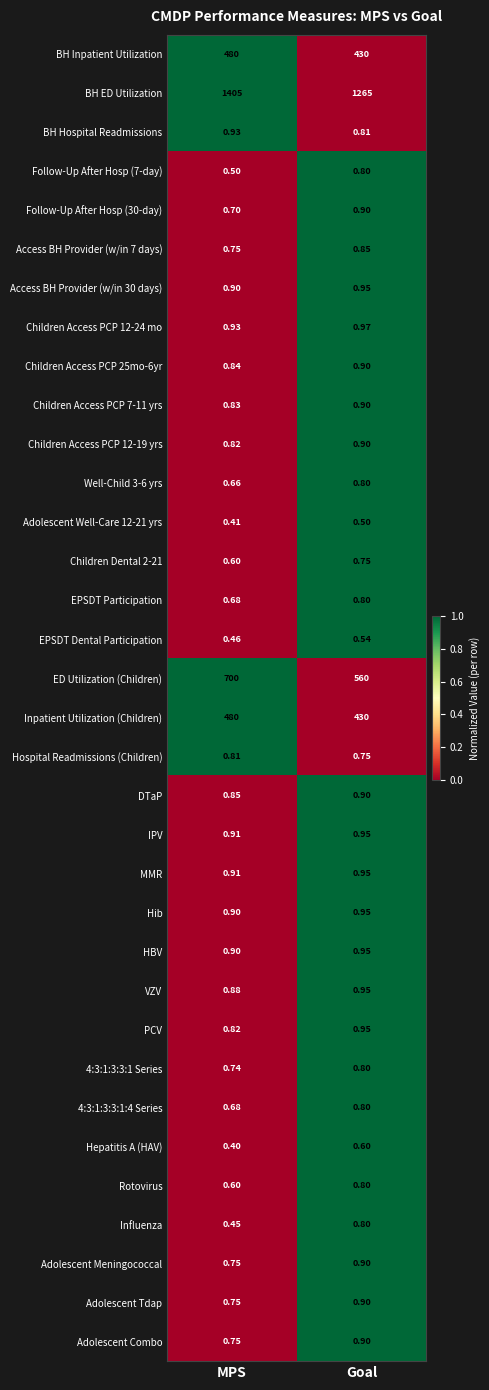

List the labels in order of Well-Child 3-6 yrs value, largest first.

Goal, MPS